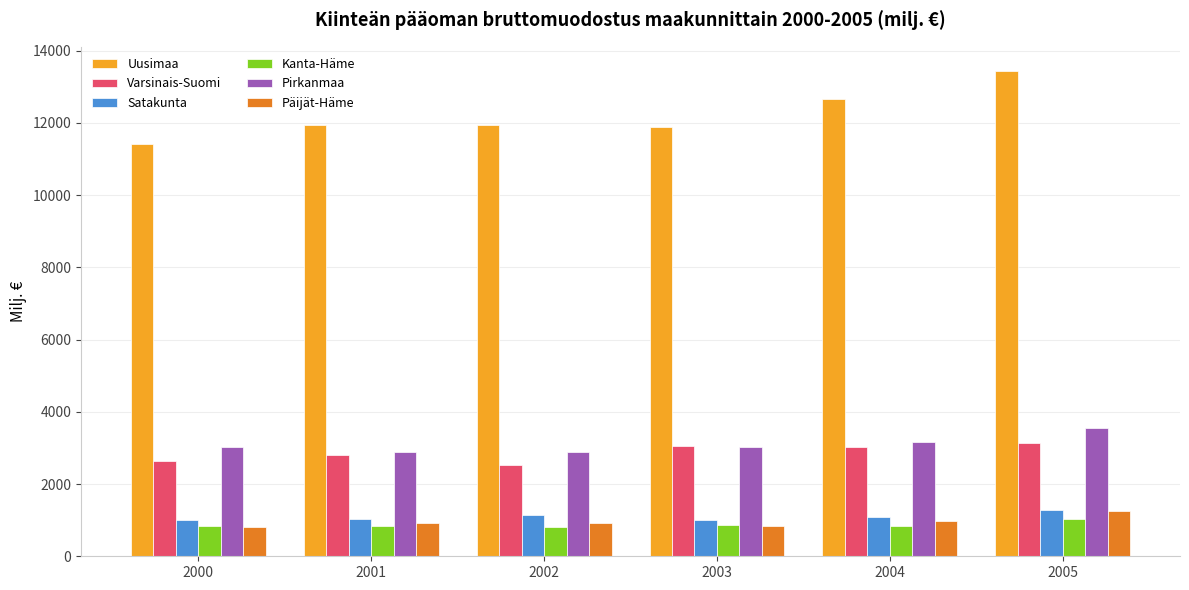

What is the average value of the Pirkanmaa series?

3089.9